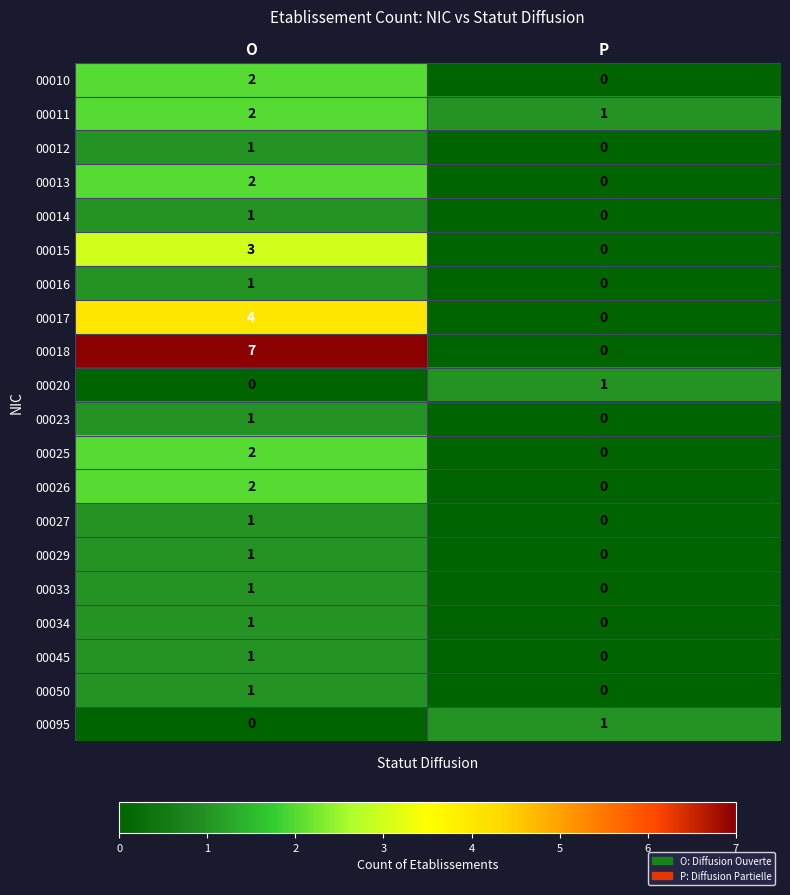

At which category is the sum across all series the highest?

O